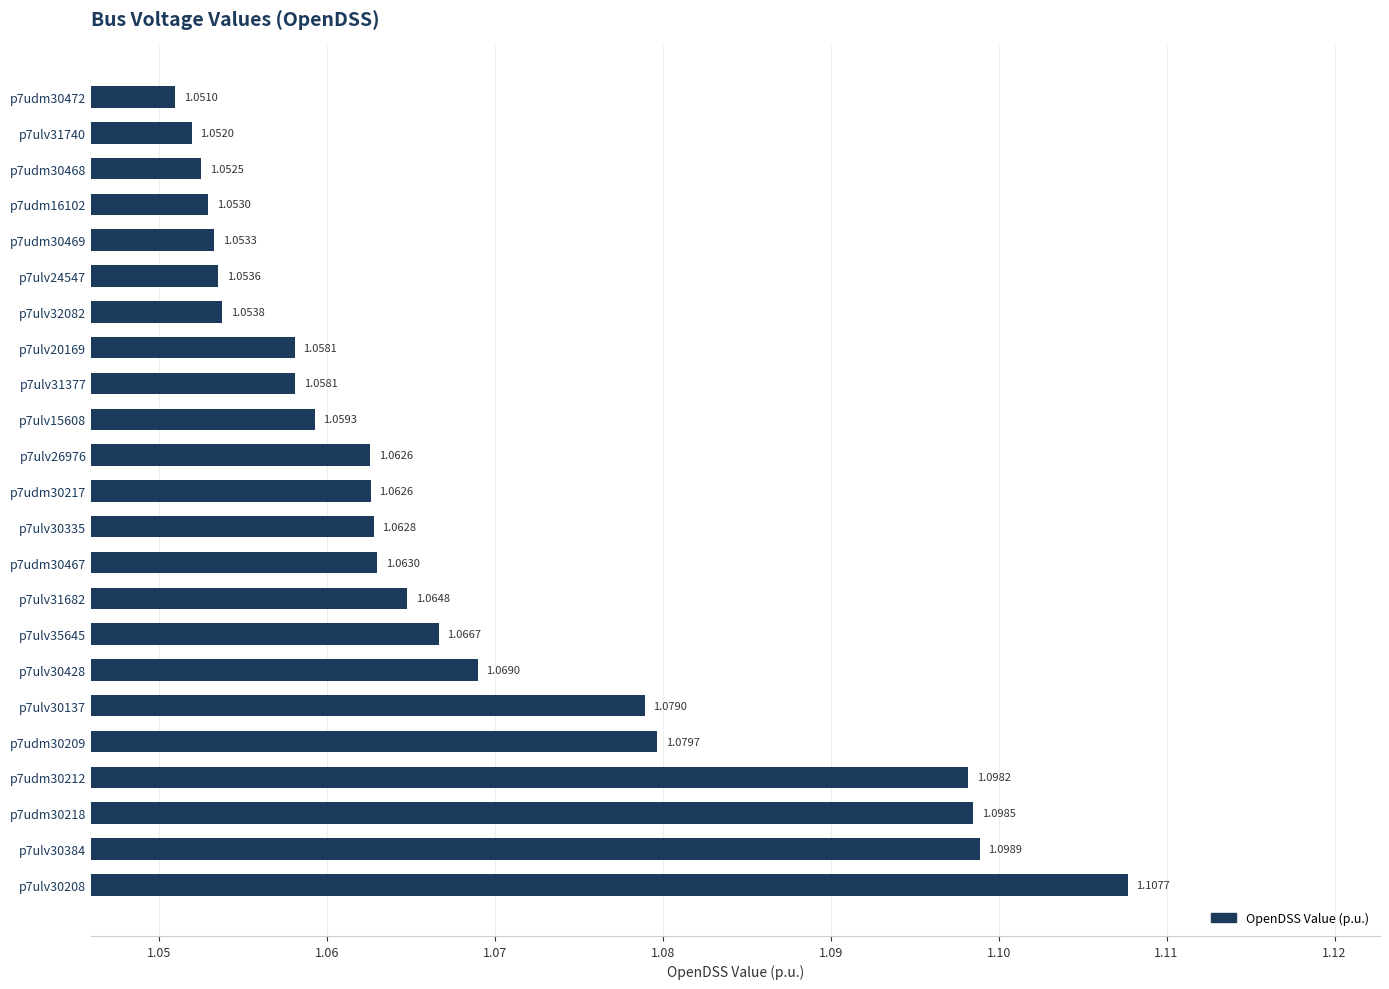

What is the sum of the values at p7ulv31682 and p7ulv30208?

2.2